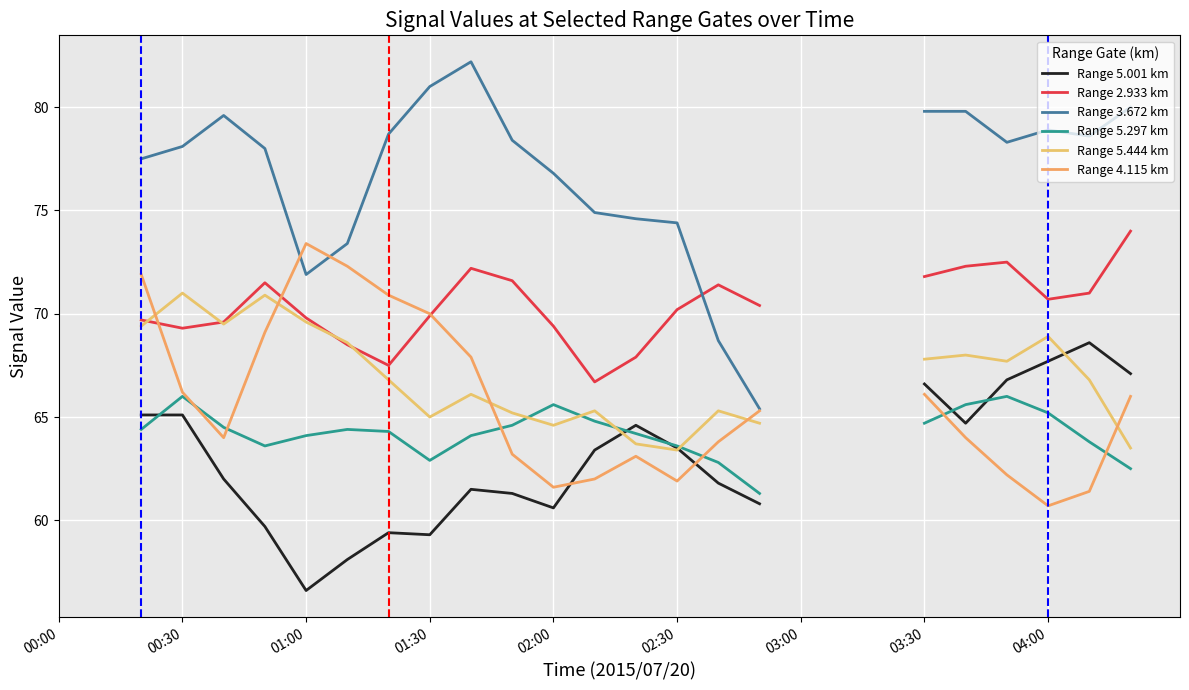

How many series are shown in this chart?

6